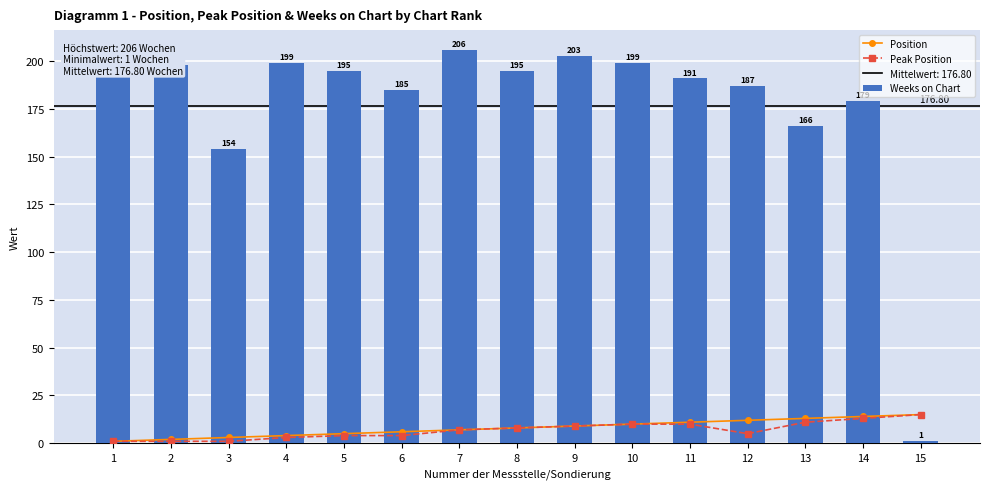

What is the difference between the maximum and minimum values in the Weeks on Chart series?

205